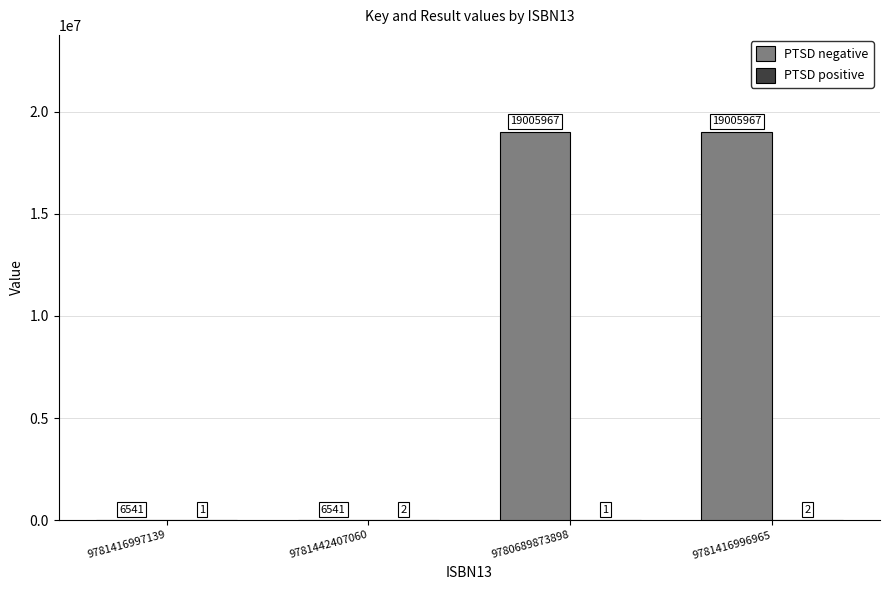

Between 9781442407060 and 9781416996965, which series saw the biggest shift?

PTSD negative